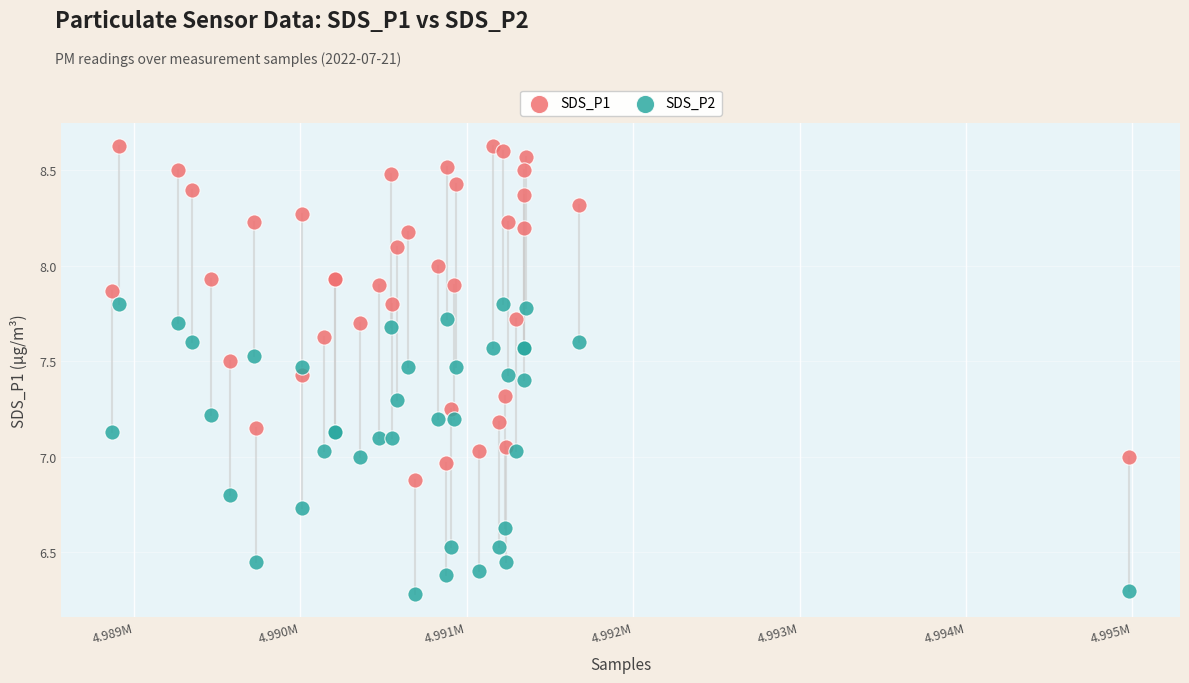

What is the X range (max minus min) for the scatter plot?

6112.0